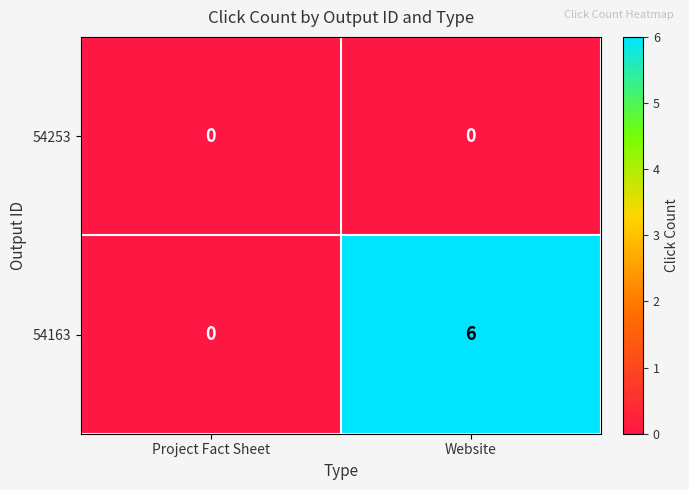

Which series has the largest total across all categories?

54163